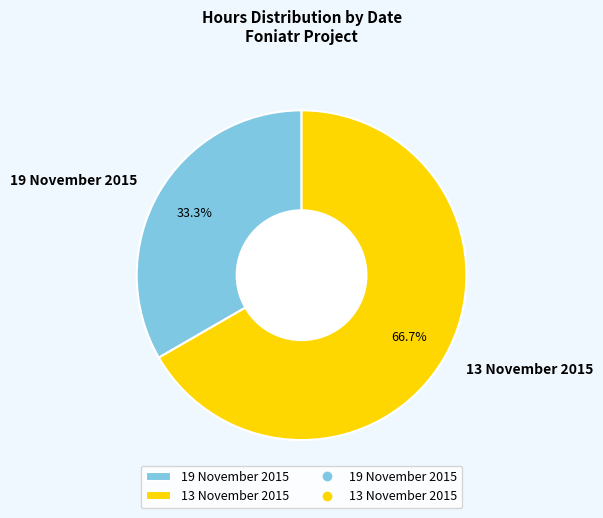

Is 13 November 2015 the majority of the pie?

Yes